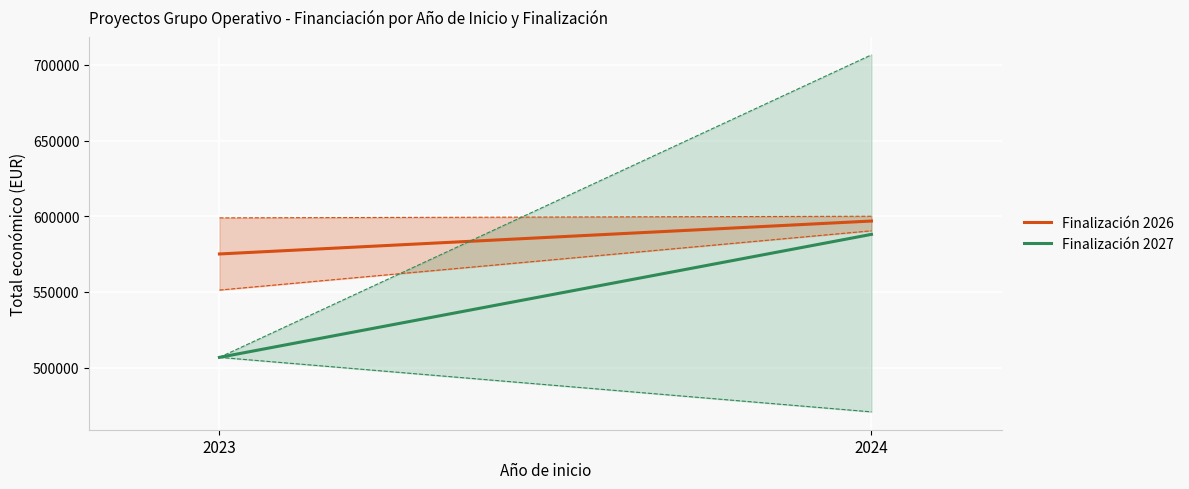

Which category has the highest value in the Finalización 2026 series?

2024